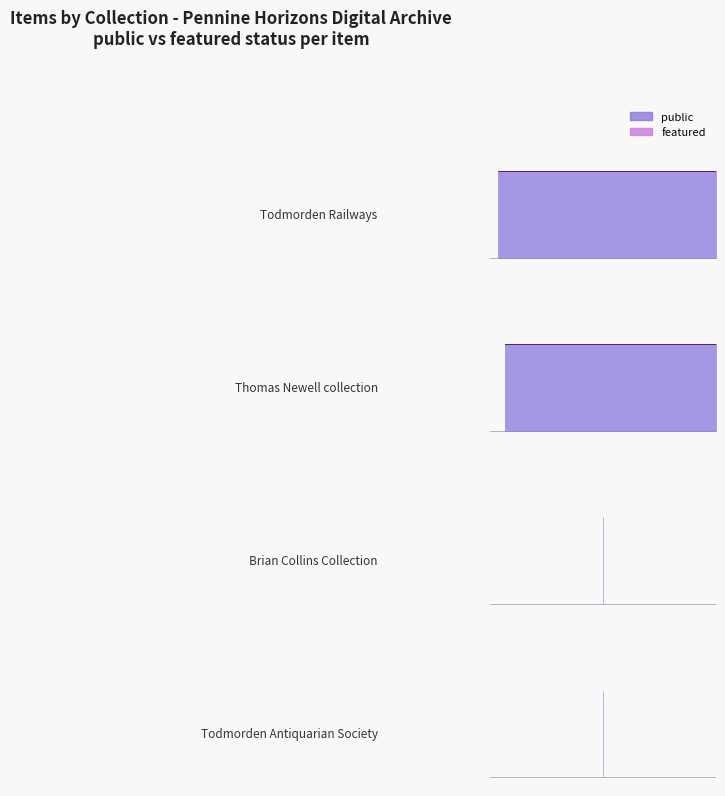

True or false: public has more than 0 points higher than both neighbors.

False